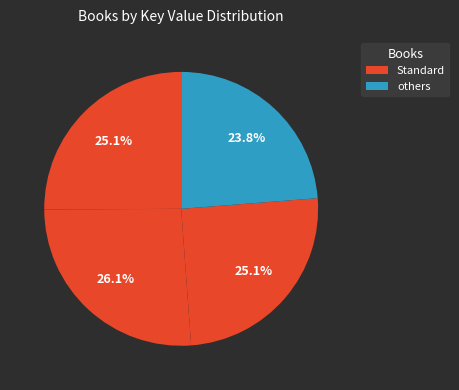

How many slices are in this pie chart?

4